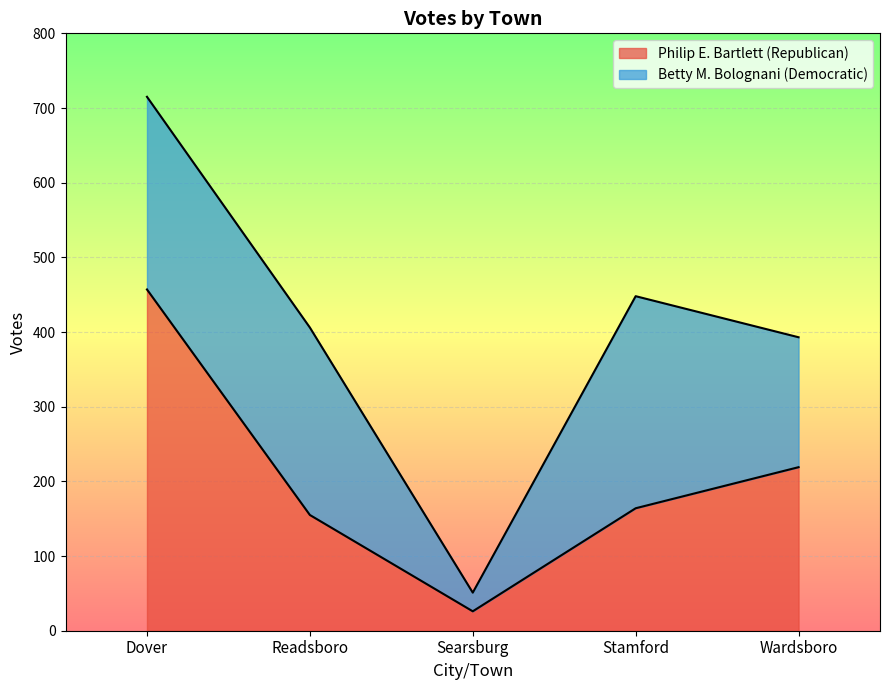

How many lines are shown in the chart?

2